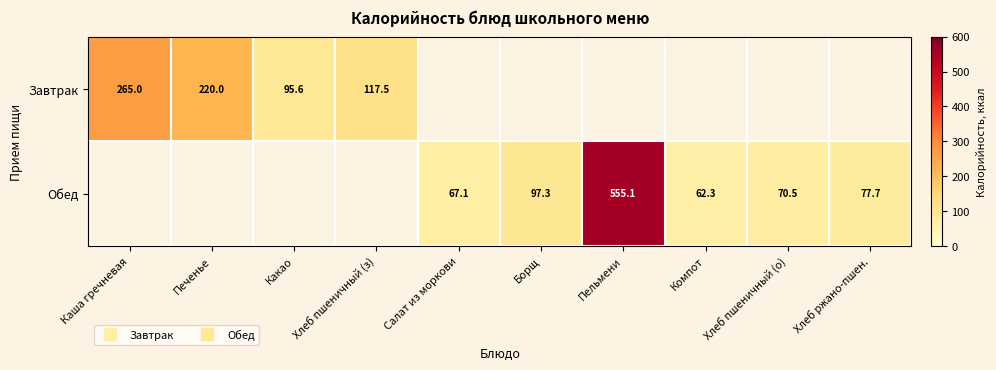

Which series changed the most between Каша гречневая and Печенье?

Завтрак